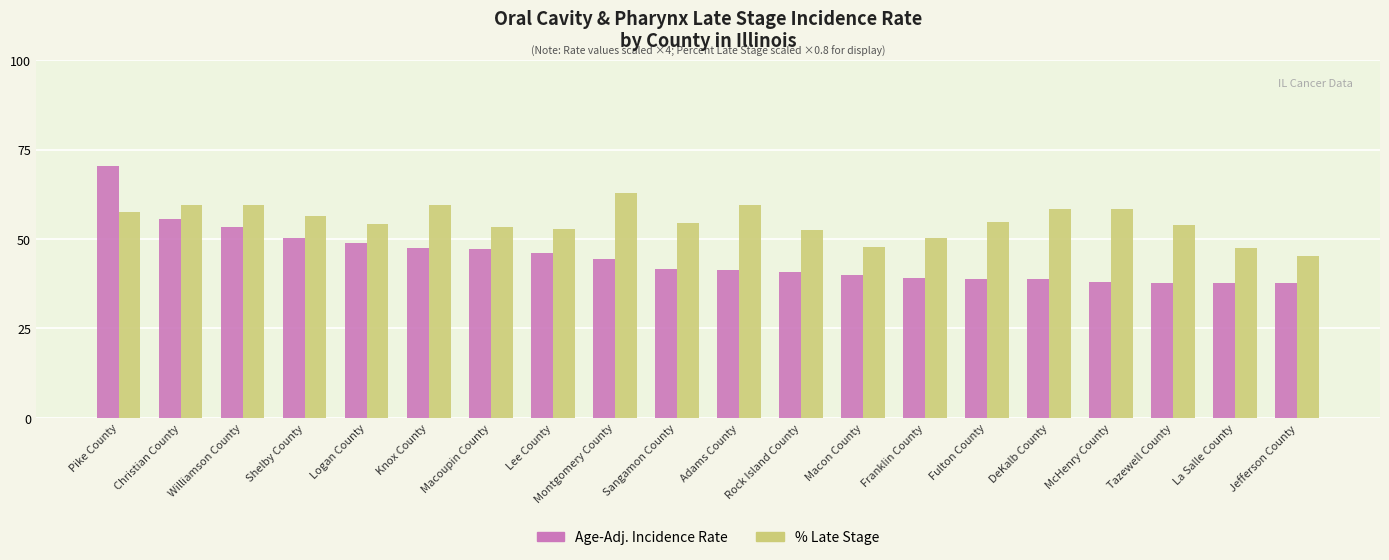

What is the minimum value shown in the chart?

37.6